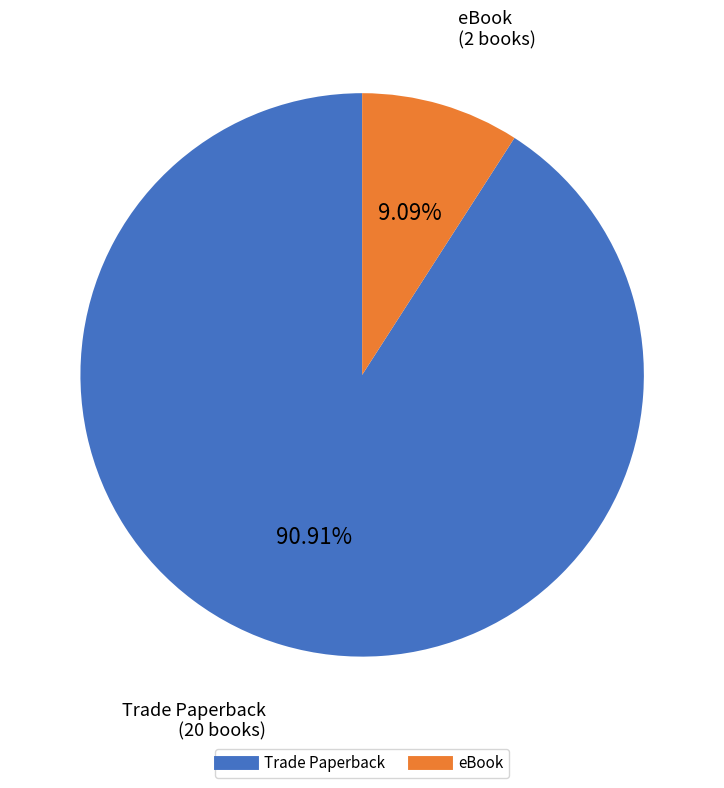

To the nearest percent, what is the combined percentage of Trade Paperback and eBook?

100%